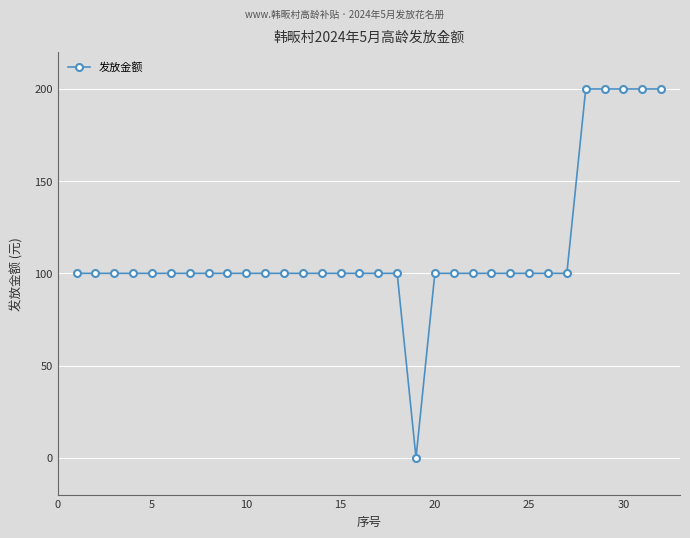

What is the value of the 16th point from the left?

100